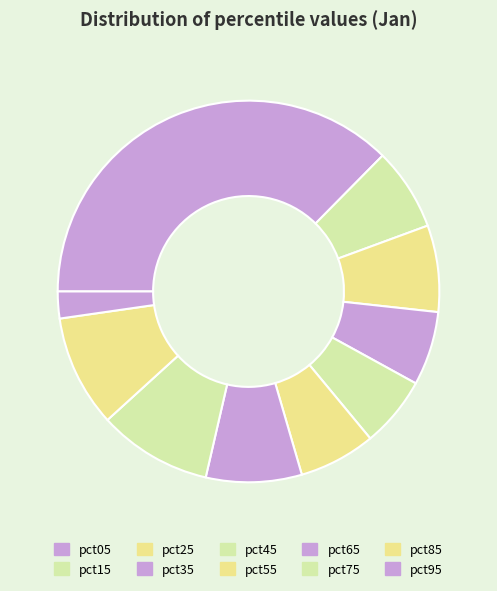

What percentage do pct55 and pct25 together represent?

13.8%